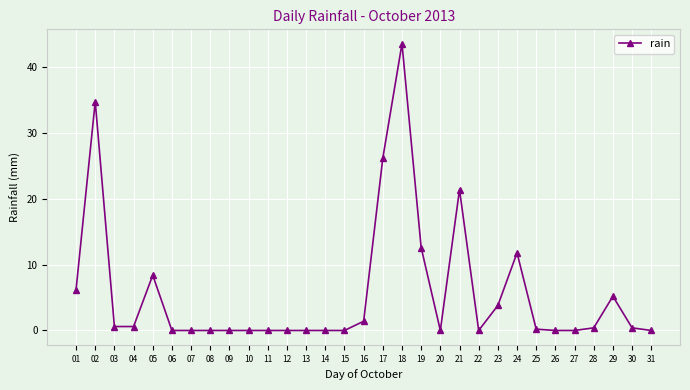

Read the value at 02.

34.8